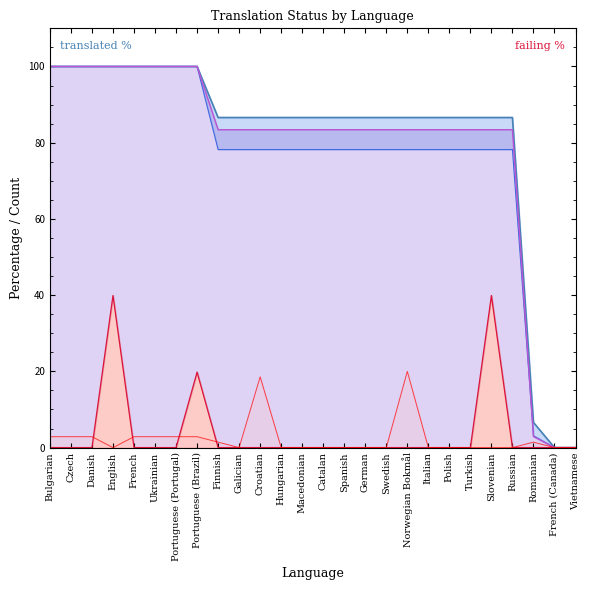

Reading right to left, list all the values displayed in this chart.

translated_percent: 0.0	0.0	6.6	86.6	86.6	86.6	86.6	86.6	86.6	86.6	86.6	86.6	86.6	86.6	86.6	86.6	86.6	86.6	100.0	100.0	100.0	100.0	100.0	100.0	100.0	100.0
translated_words_percent: 0.0	0.0	3.1	78.2	78.2	78.2	78.2	78.2	78.2	78.2	78.2	78.2	78.2	78.2	78.2	78.2	78.2	78.2	100.0	100.0	100.0	100.0	100.0	100.0	100.0	100.0
translated_chars_percent: 0.0	0.0	2.9	83.4	83.4	83.4	83.4	83.4	83.4	83.4	83.4	83.4	83.4	83.4	83.4	83.4	83.4	83.4	100.0	100.0	100.0	100.0	100.0	100.0	100.0	100.0
failing_percent: 0.0	0.0	0.0	0.0	39.9	0.0	0.0	0.0	0.0	0.0	0.0	0.0	0.0	0.0	0.0	0.0	0.0	0.0	19.8	0.0	0.0	0.0	39.9	0.0	0.0	0.0
recent_changes: 0.0	0.0	1.4	0.0	0.0	0.0	0.0	0.0	20.0	0.0	0.0	0.0	0.0	0.0	0.0	18.6	0.0	1.4	2.9	2.9	2.9	2.9	0.0	2.9	2.9	2.9